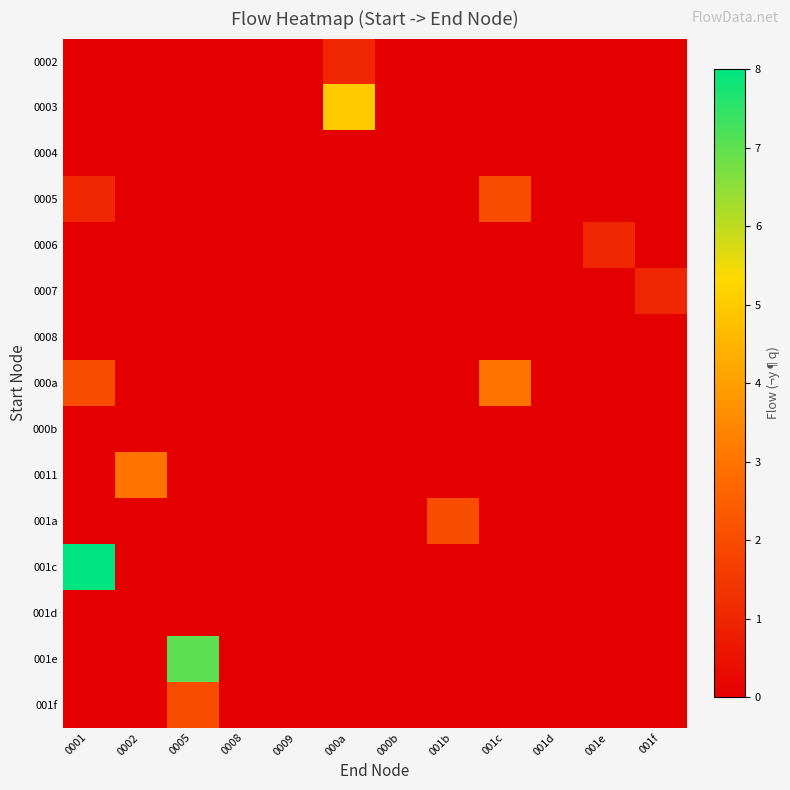

Count the number of data series in this chart.

15